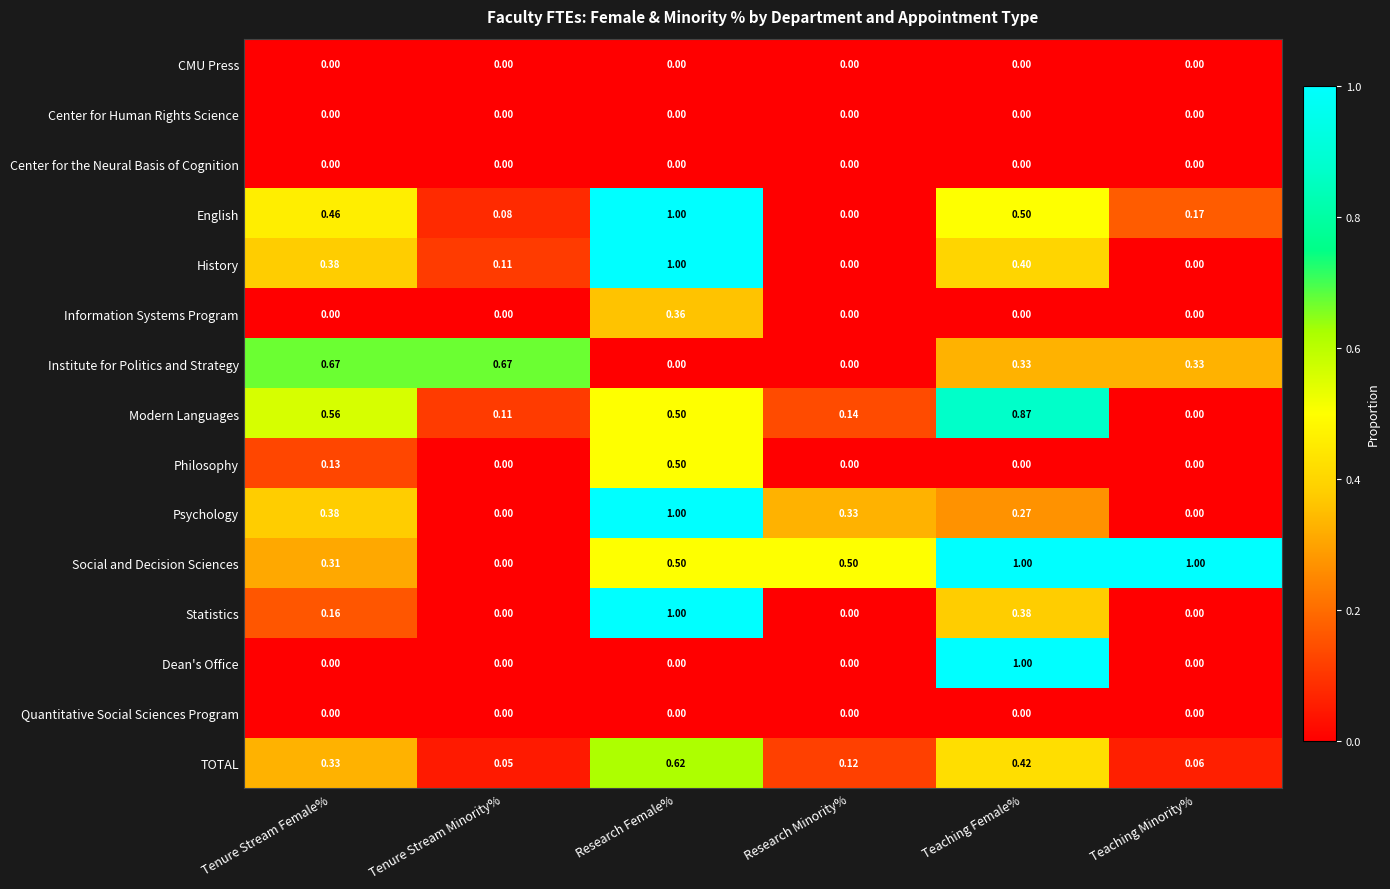

At which category is the sum across all series the highest?

Research Female%